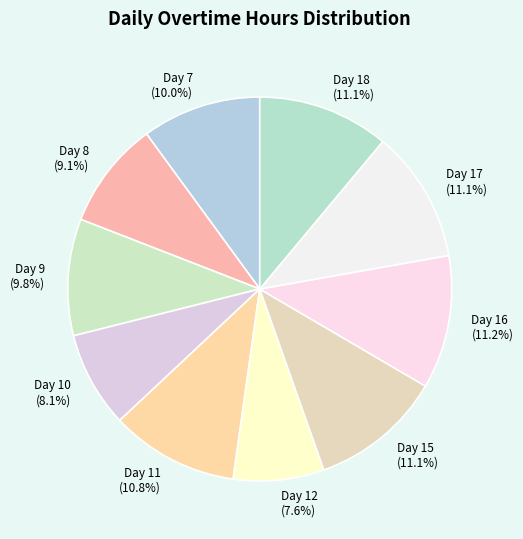

Combined, do Day 17 and Day 9 account for over 50%?

No